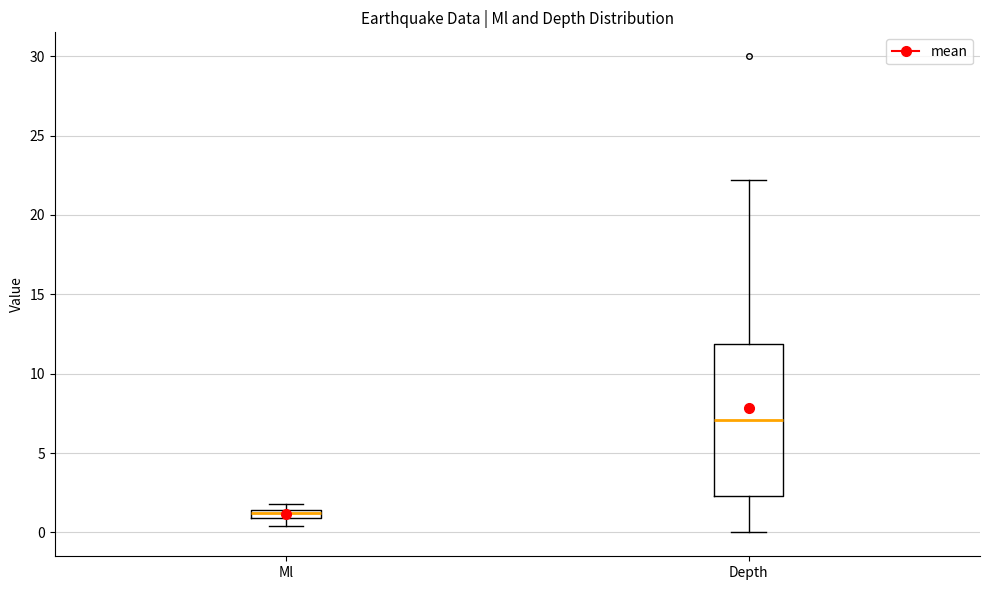

Which box is the tallest, from its lower edge to its upper edge?

Depth